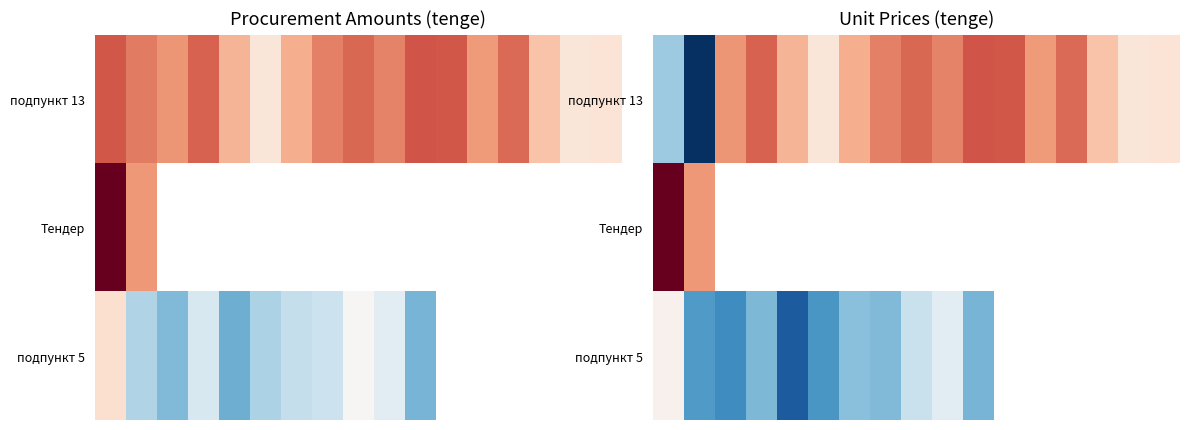

Which series has the largest total across all categories?

подпункт 13